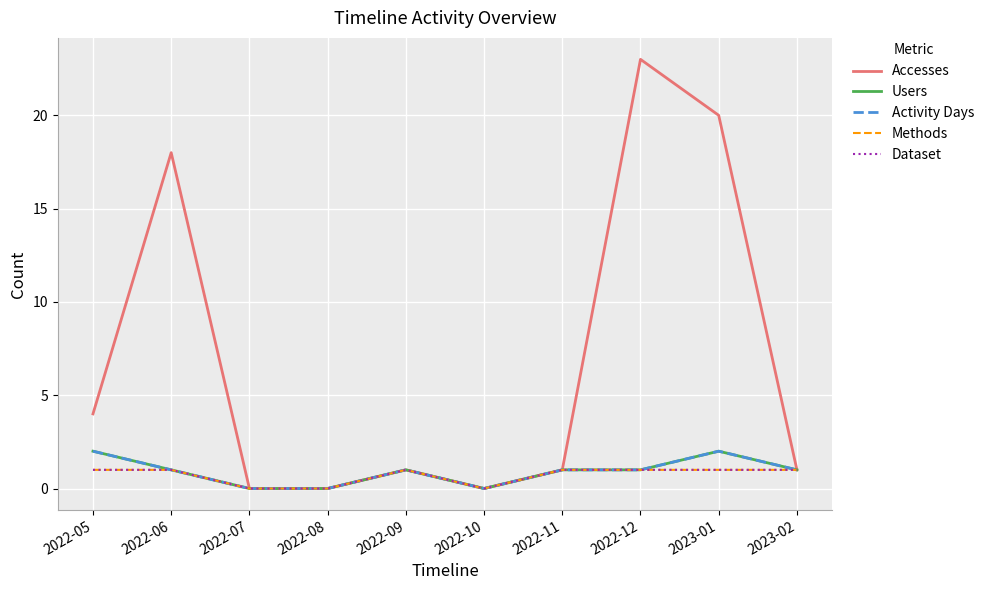

List the labels in order of Methods value, largest first.

2022-05, 2022-06, 2022-09, 2022-11, 2022-12, 2023-01, 2023-02, 2022-07, 2022-08, 2022-10